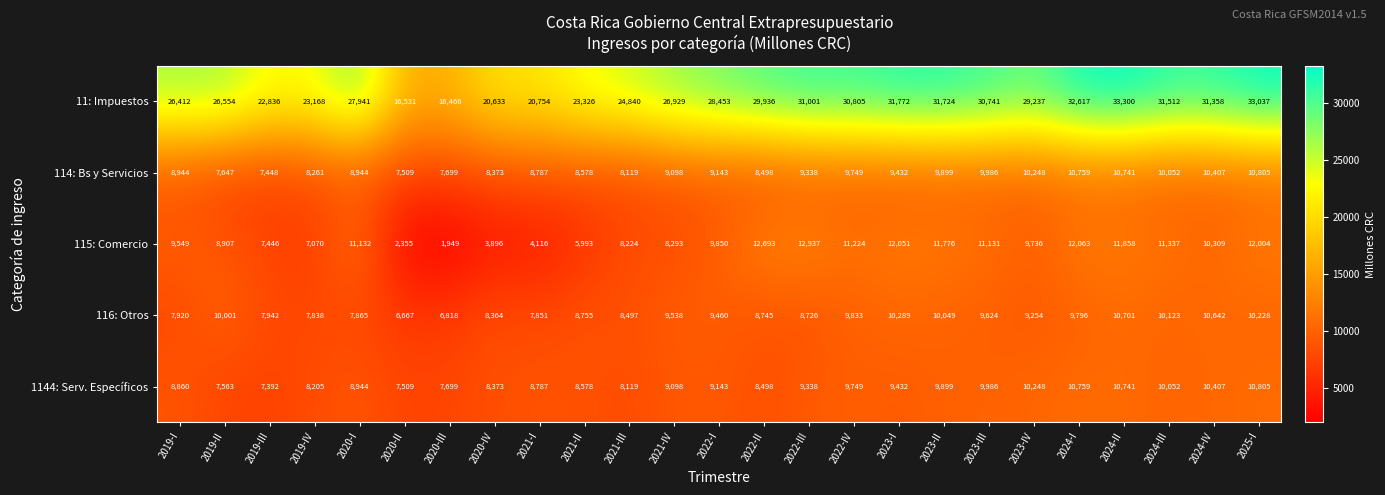

What is the spread (max minus min) of values at 2023-I?

22340